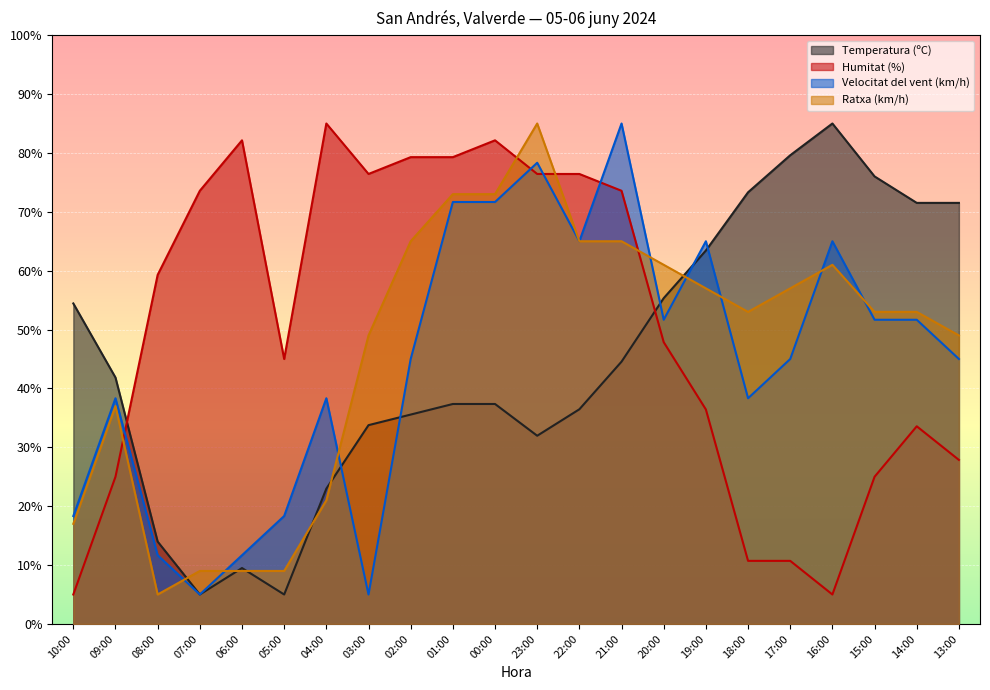

At which category is the sum across all series the highest?

23:00